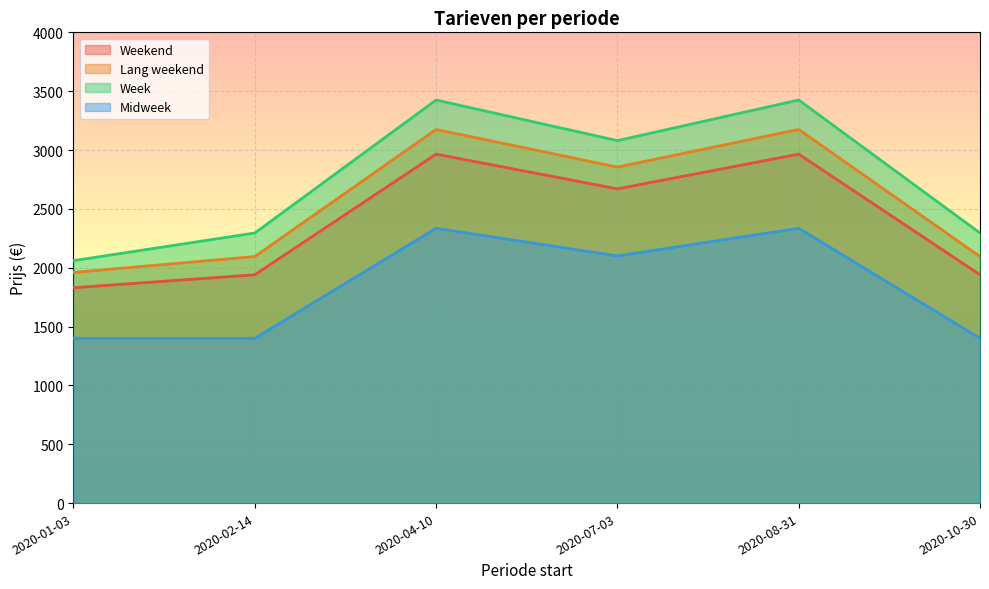

What value does the Weekend series have at 2020-01-03?

1830